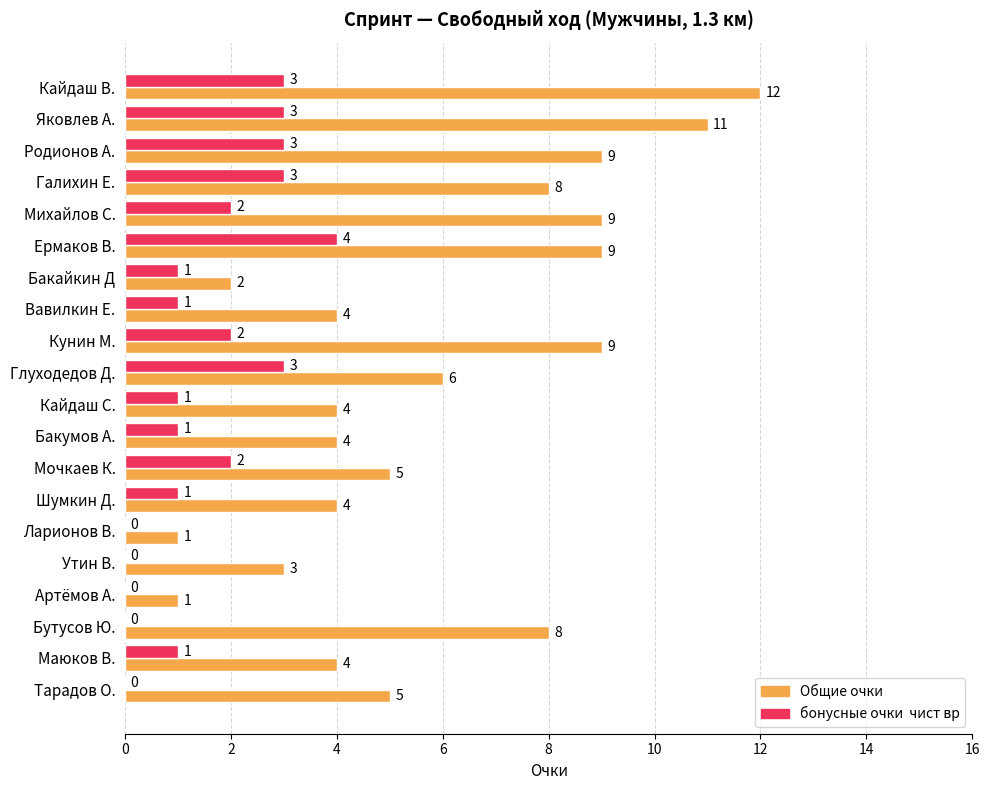

What is the maximum value shown in the chart?

12